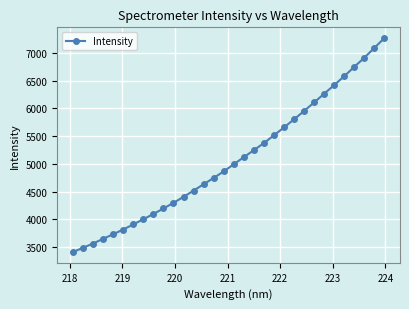

What is the maximum value shown in the chart?

7271.9